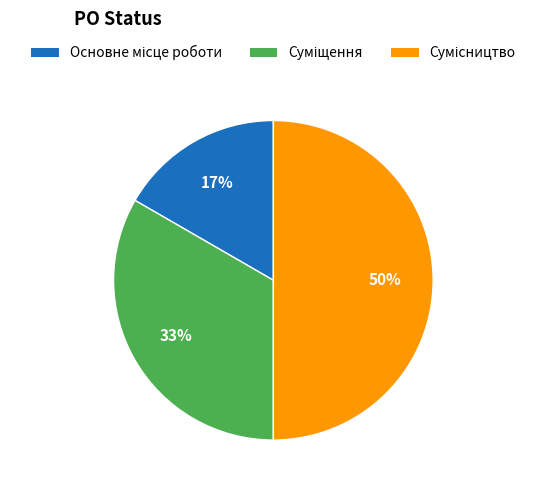

To the nearest percent, what is the average slice percentage?

33%